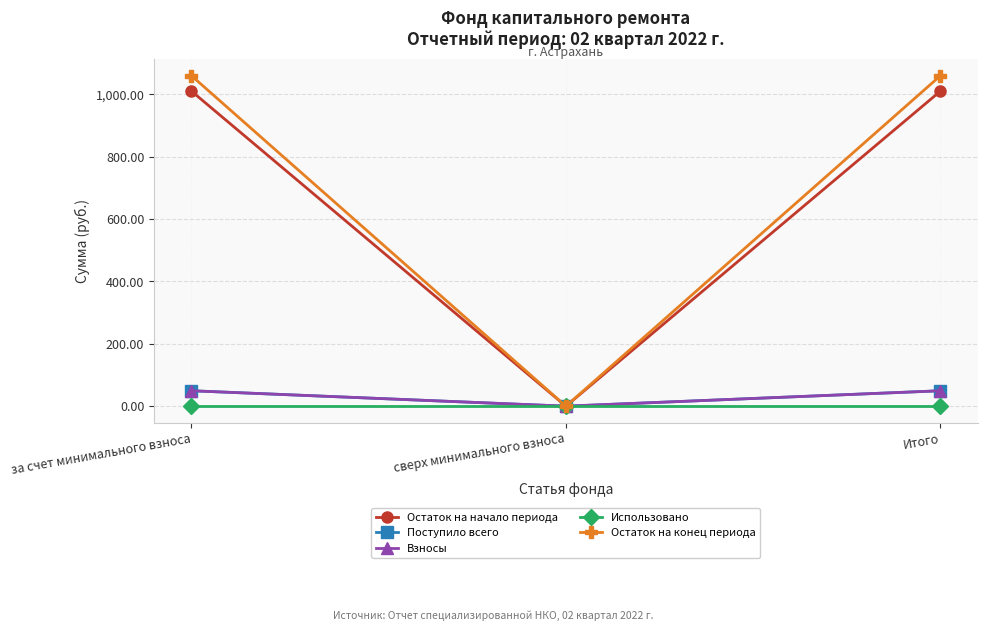

The value of Взносы at за счет минимального взноса is 74.4. True or false?

False